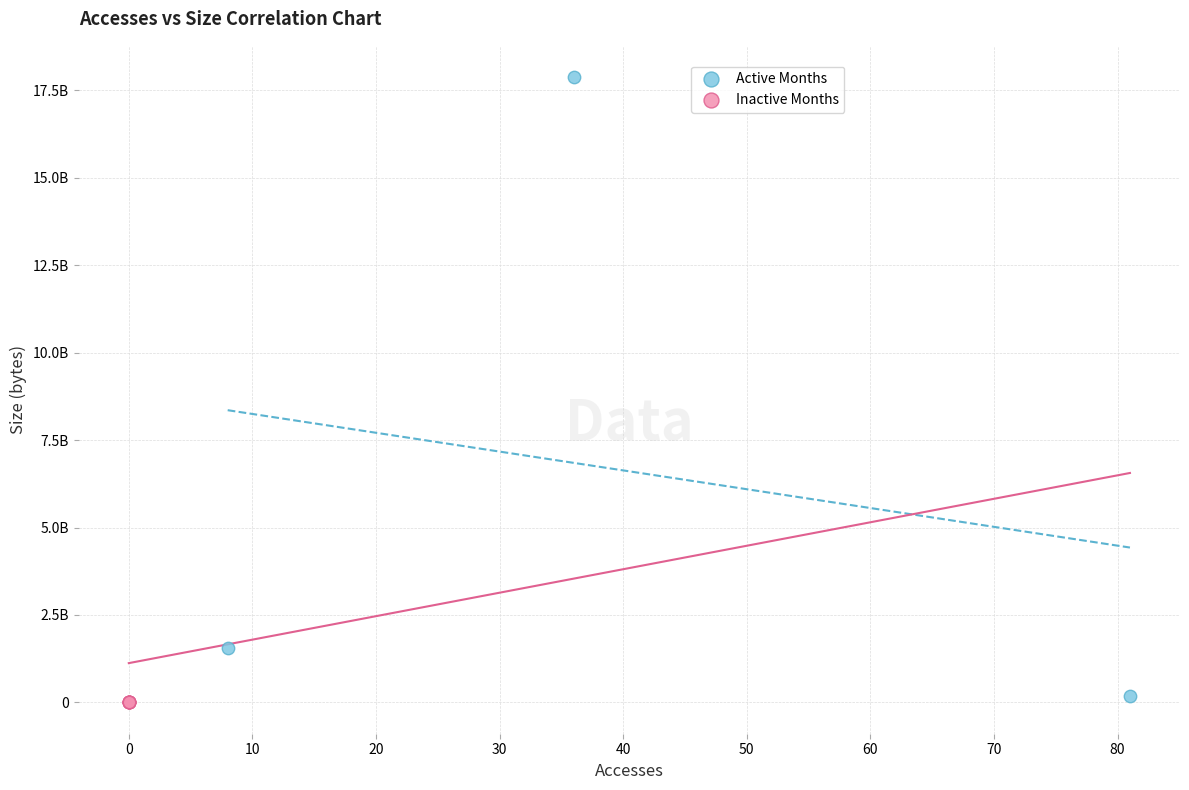

What are all the series names shown in the legend?

Active Months, Inactive Months